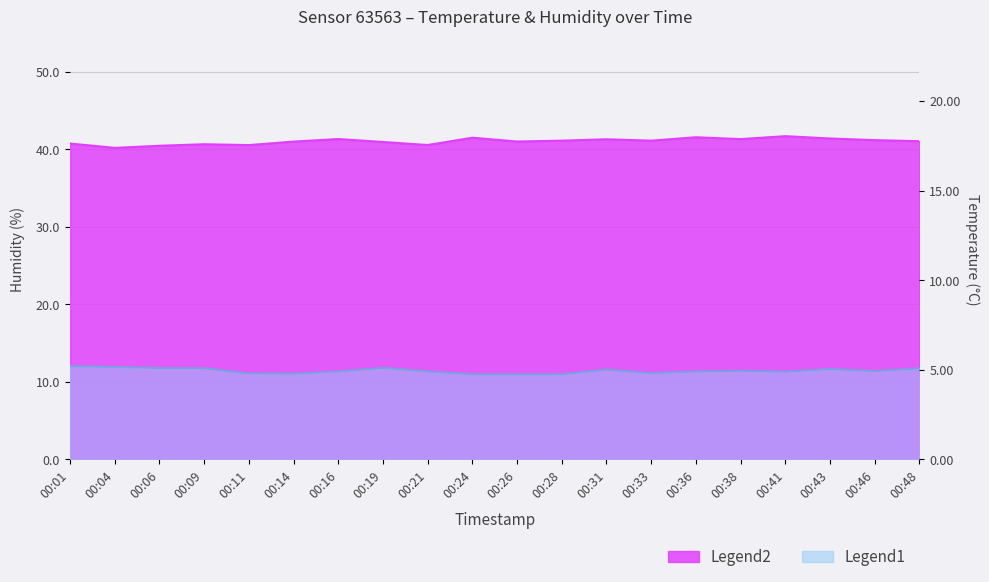

How many values in the humidity series exceed 41?

13